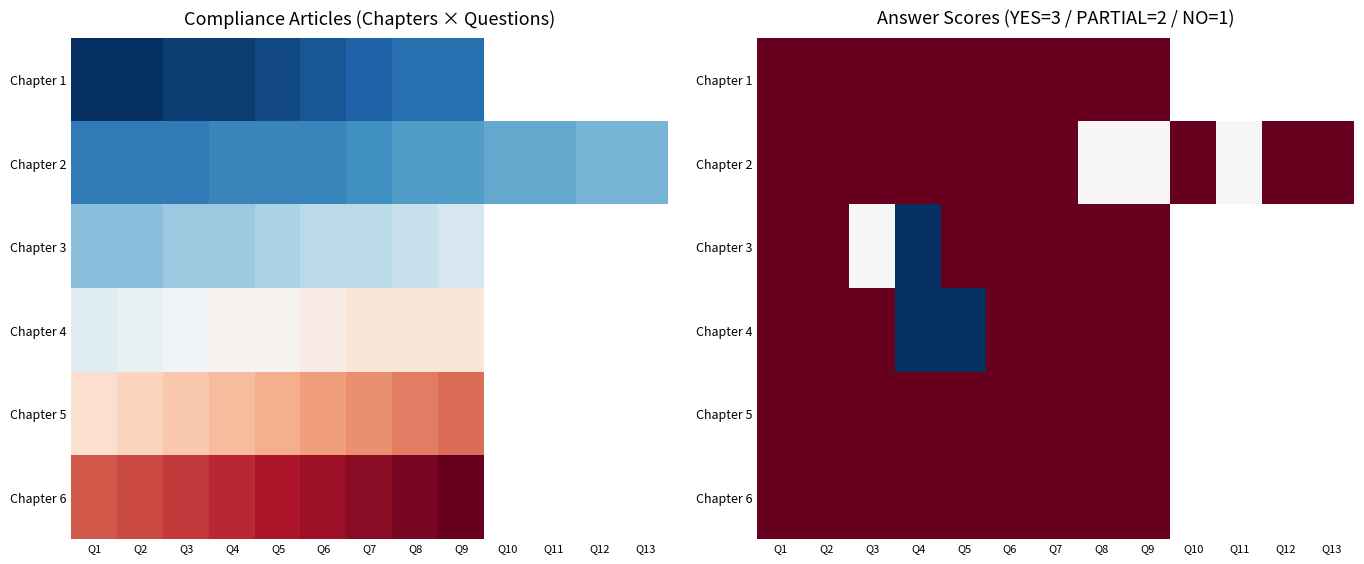

Which series has the widest spread of values?

Chapter 3